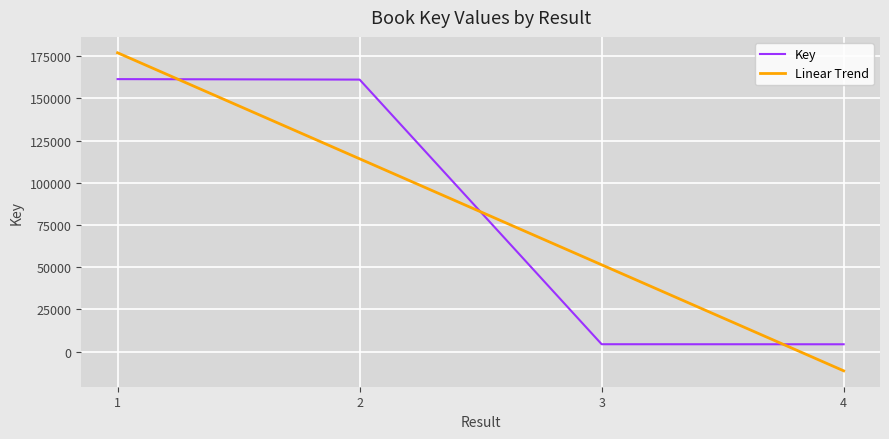

What is the spread (max minus min) of values at 4?

15721.3